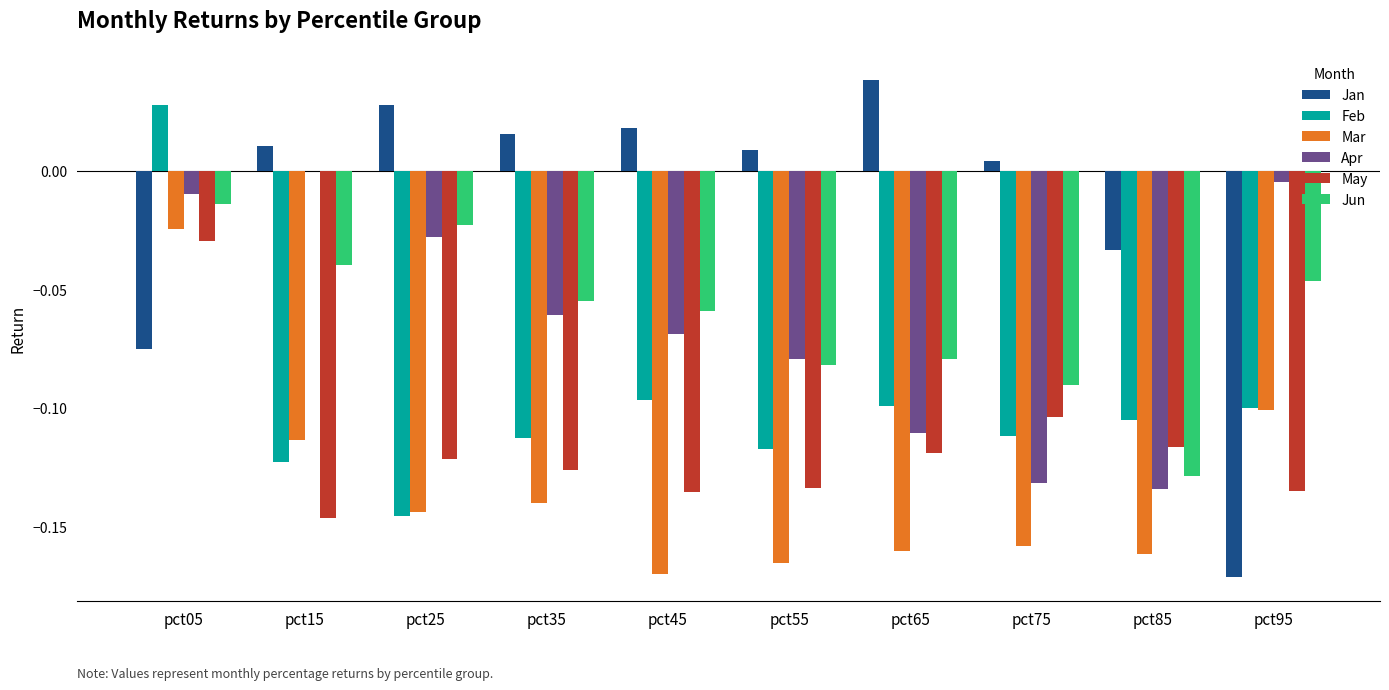

Are the bars grouped side by side (vs. stacked)?

Yes